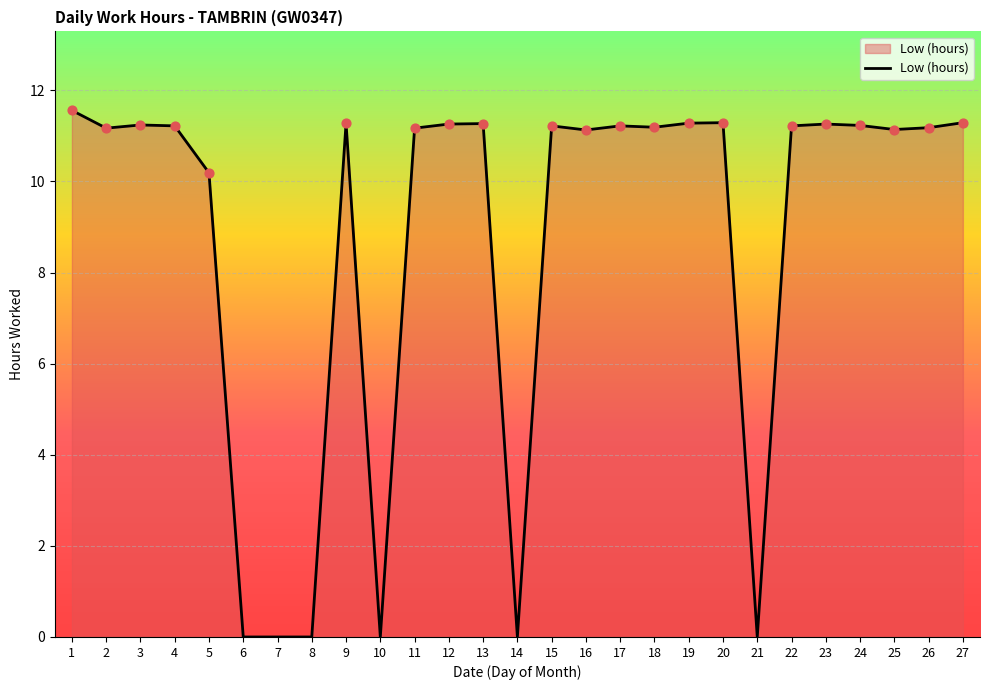

Approximately how many times larger is the value at 9 compared to 24?

1.0